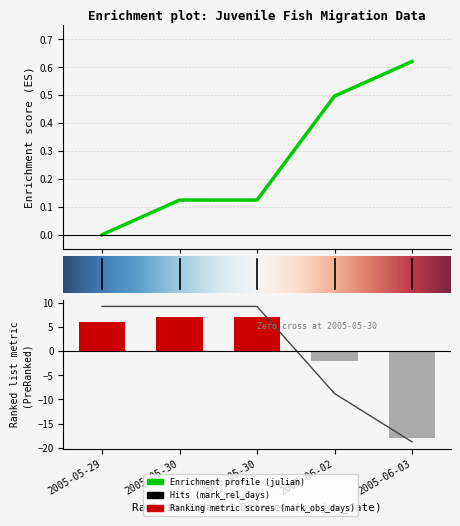

Read the mark_rel_days value at 2005-05-30.

9.2